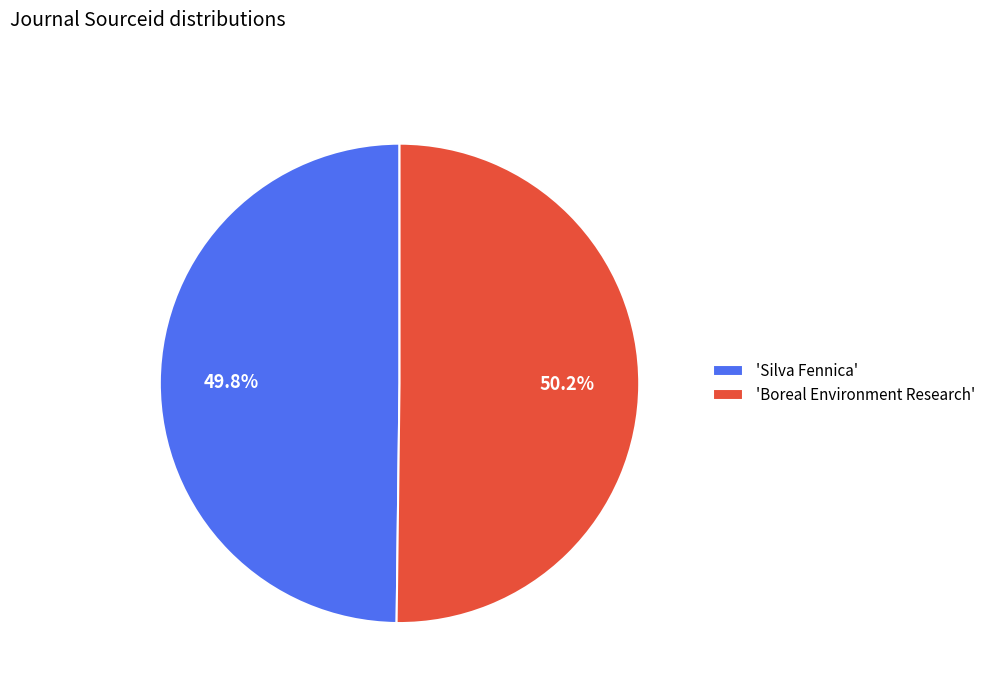

Combined, do 'Boreal Environment Research' and 'Silva Fennica' account for over 50%?

Yes